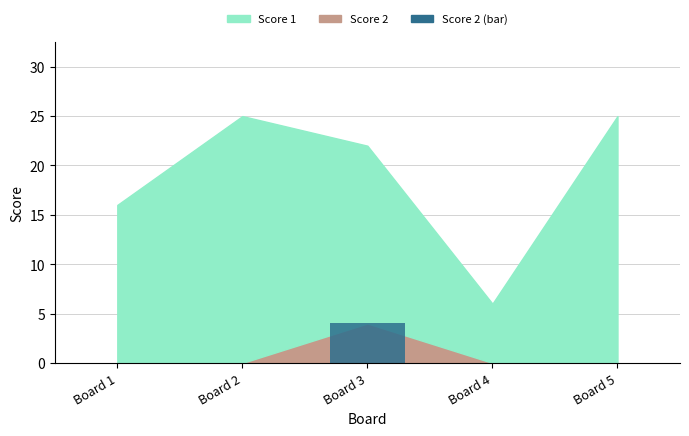

Reading left to right, extract all data points from this chart.

Board 1=0	Board 2=0	Board 3=4	Board 4=0	Board 5=0